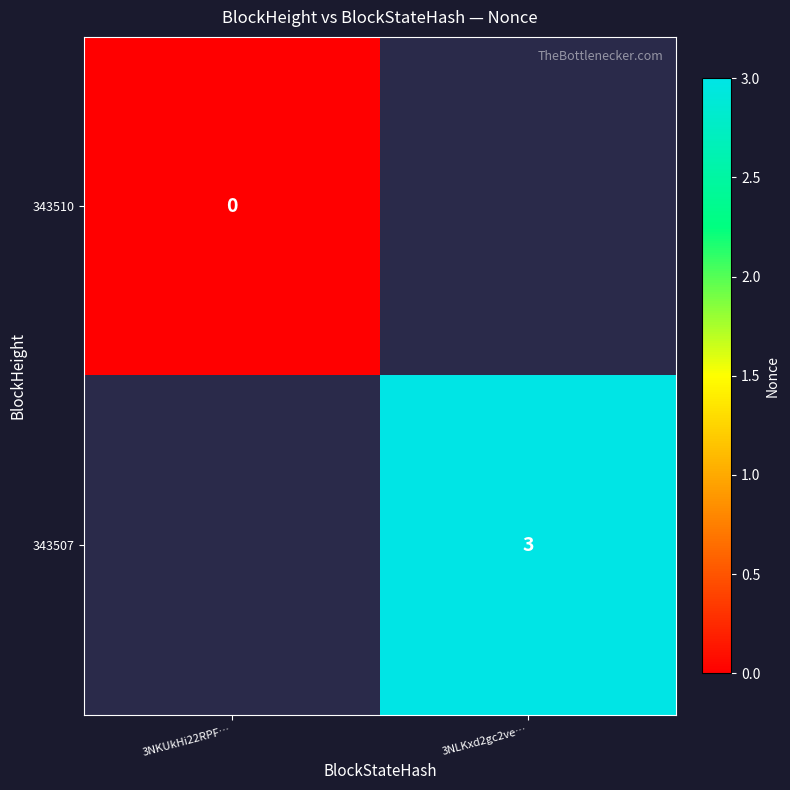

True or false: 343507 has a value of 3 at 3NLKxd2gc2ve….

True